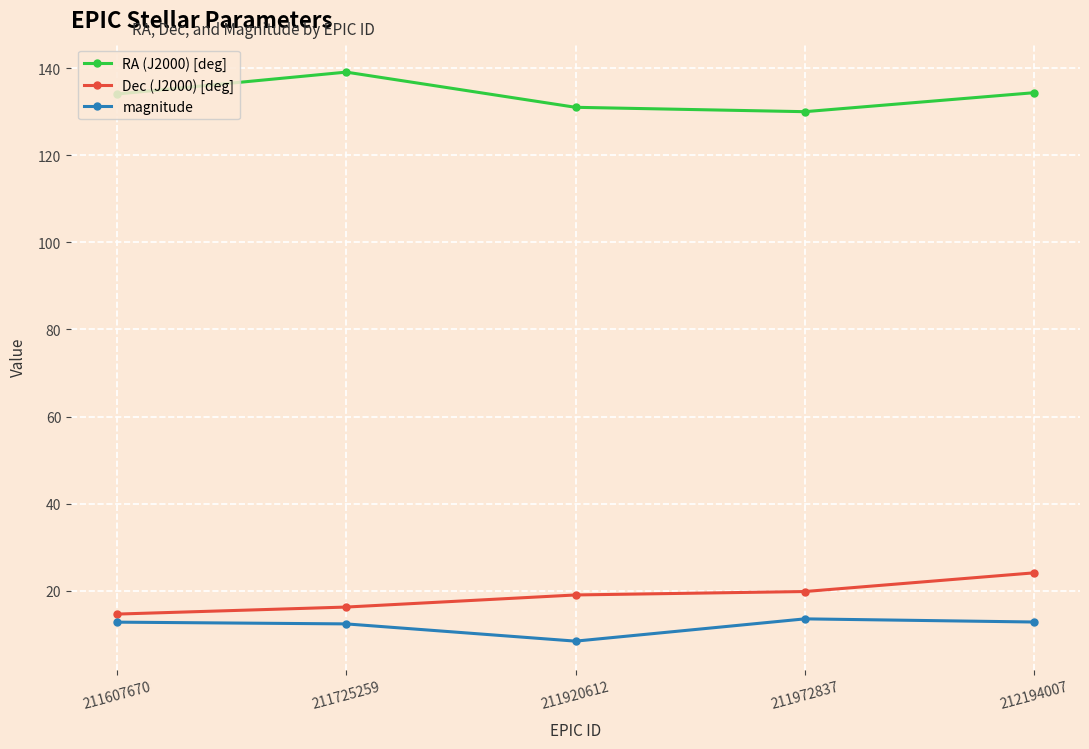

The value of RA (J2000) [deg] at 211725259 is 139.1. True or false?

True